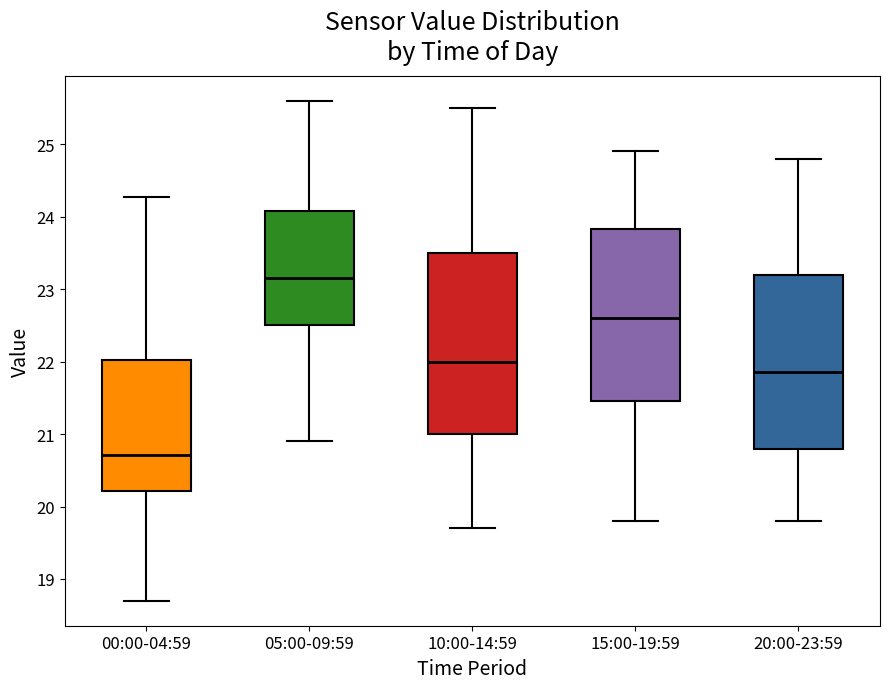

Reading left to right, transcribe this box plot: for each box, give where its median line is, the range the box spans, and where its two whiskers end, as read against the y-axis. The values are not printed on the chart, so give them approximately, as read against the axis.

00:00-04:59: median 20.7, box 20.2 to 22.0, whiskers 18.7 to 24.3
05:00-09:59: median 23.2, box 22.5 to 24.1, whiskers 20.9 to 25.6
10:00-14:59: median 22.0, box 21.0 to 23.5, whiskers 19.7 to 25.5
15:00-19:59: median 22.6, box 21.5 to 23.8, whiskers 19.8 to 24.9
20:00-23:59: median 21.9, box 20.8 to 23.2, whiskers 19.8 to 24.8